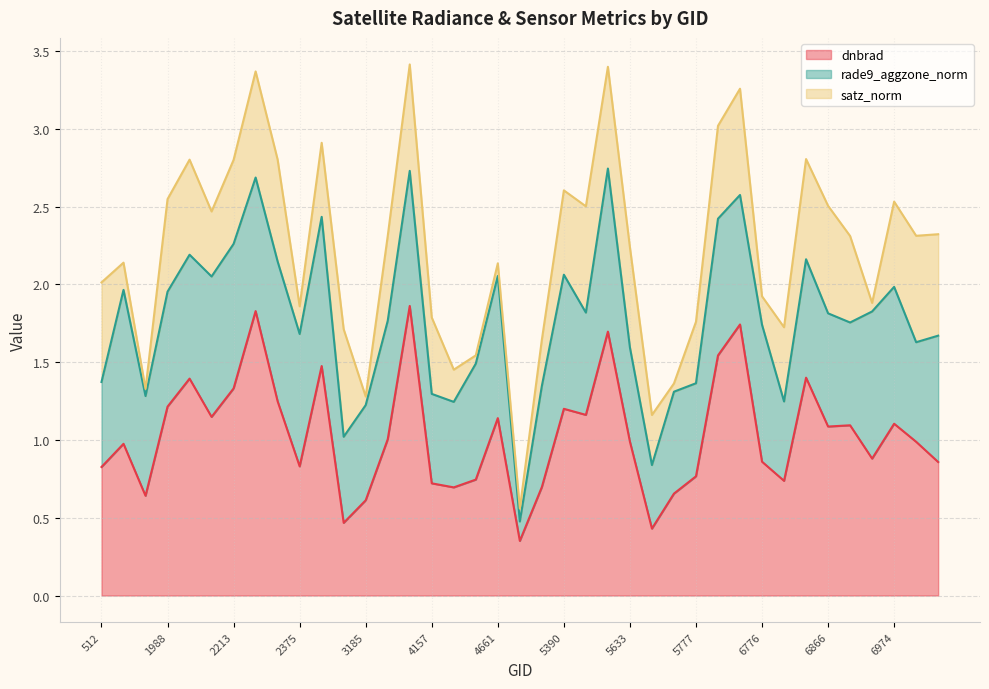

Does the chart display data point markers on the line(s)?

No